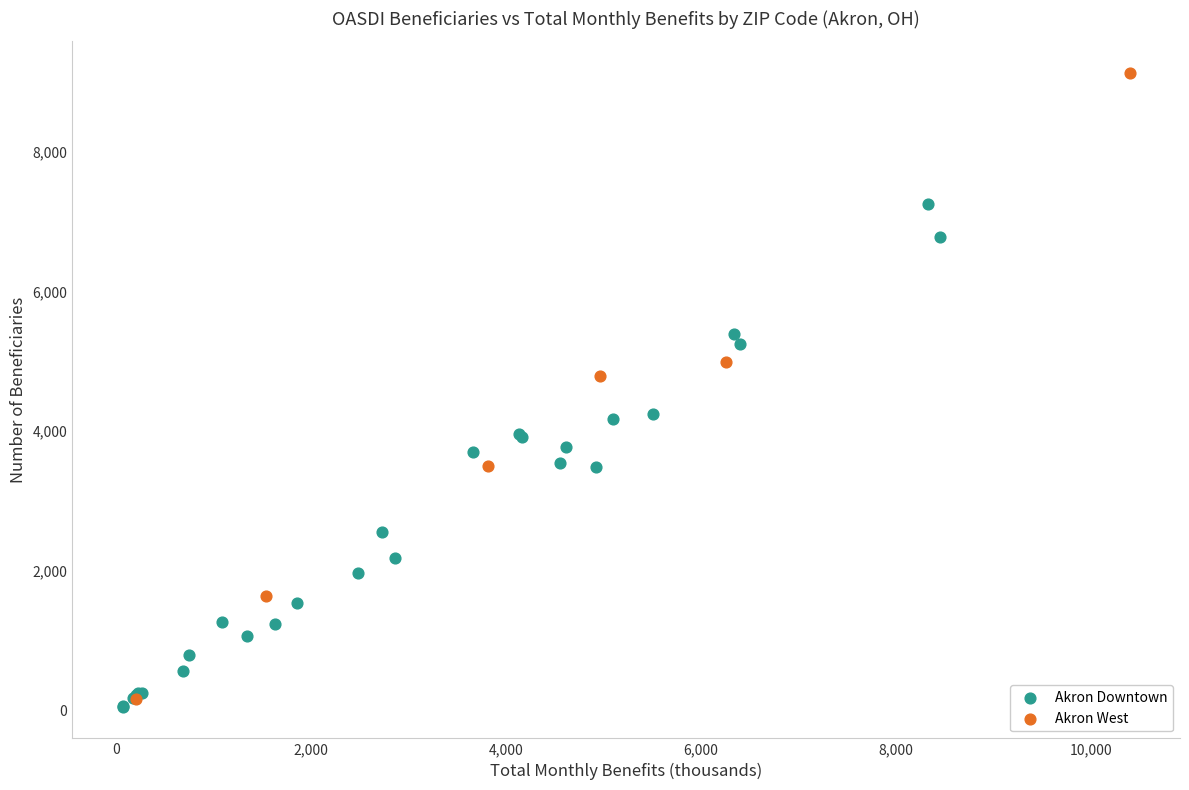

Which series has the largest Y range (max minus min)?

Akron West